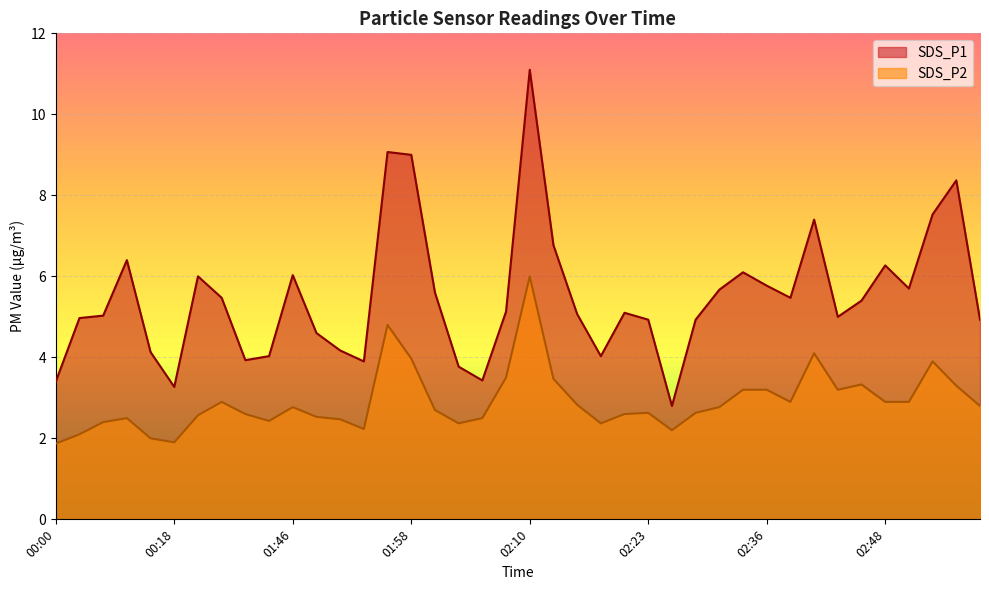

True or false: SDS_P1 and SDS_P2 intersect in this chart.

False